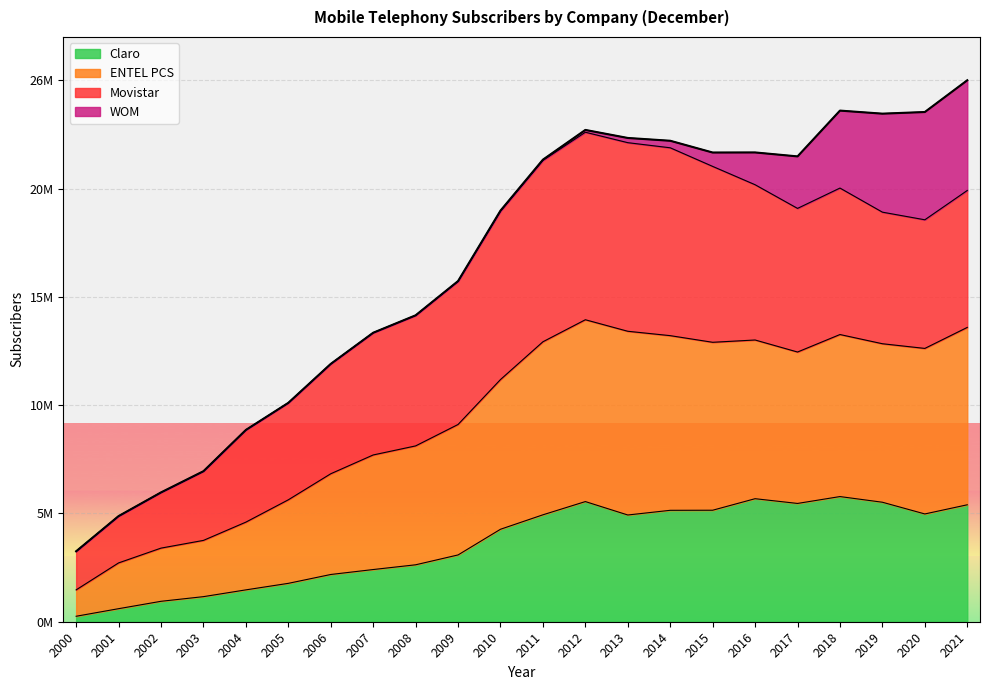

Does the chart display data point markers on the line(s)?

No